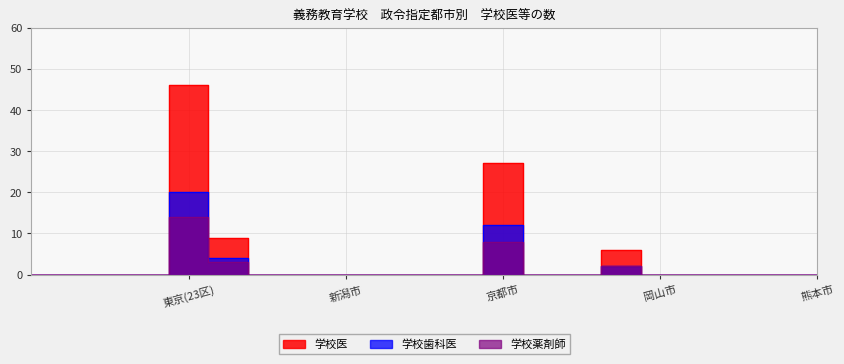

How many positive values does the 学校歯科医 series have?

4